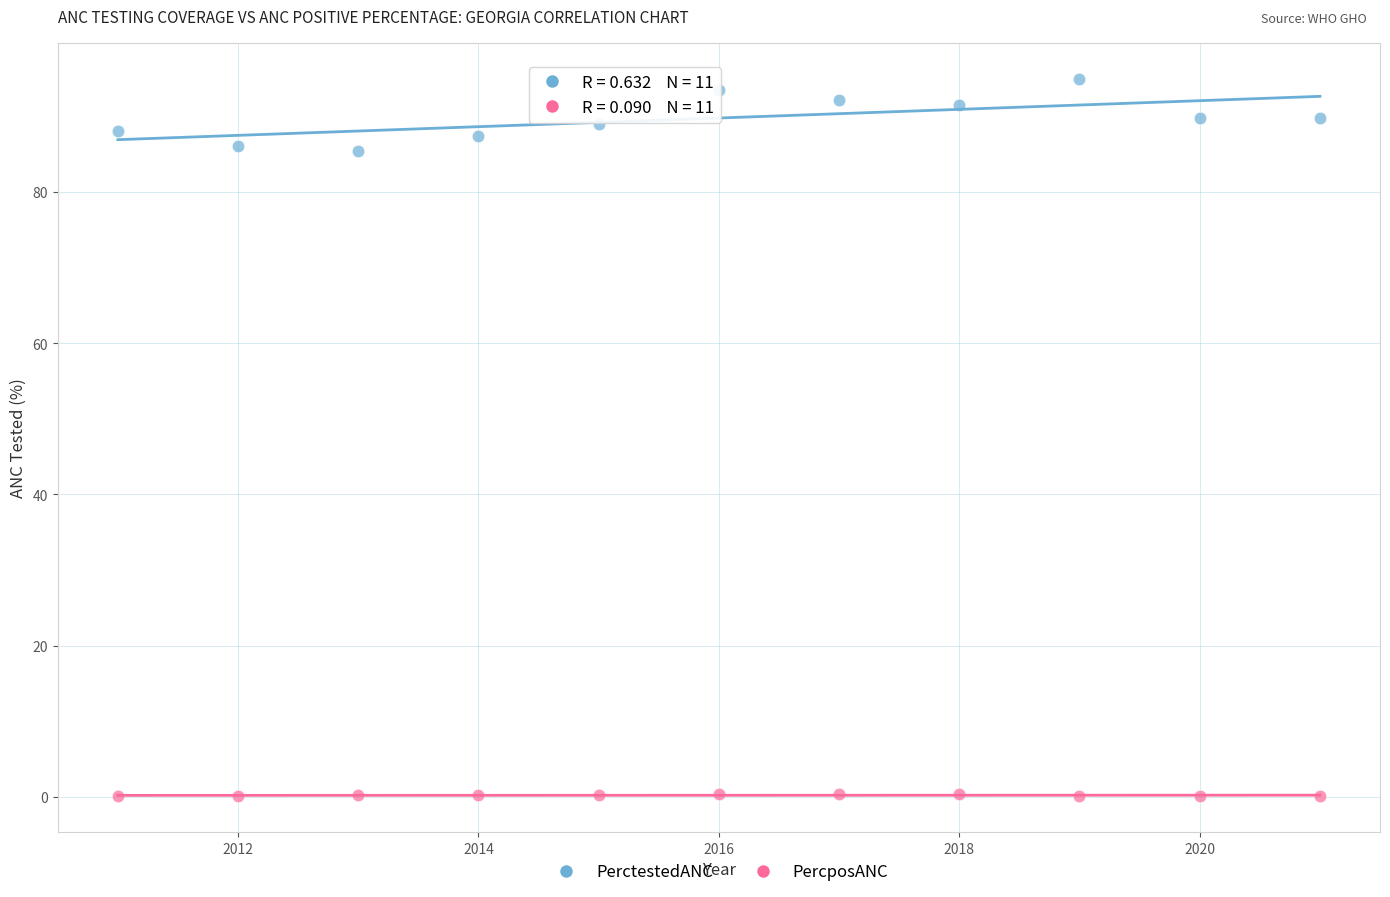

What are all the series names shown in the legend?

PerctestedANC, PercposANC